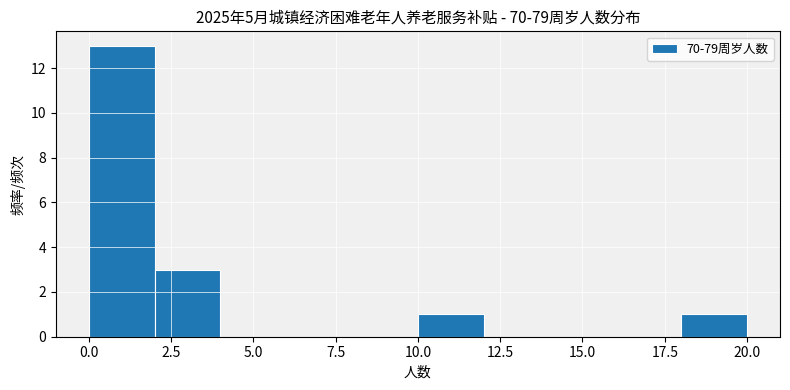

How tall is the bar that spans 10 to 12 on the x-axis? The values are not printed on the chart, so give them approximately, as read against the axis.

1